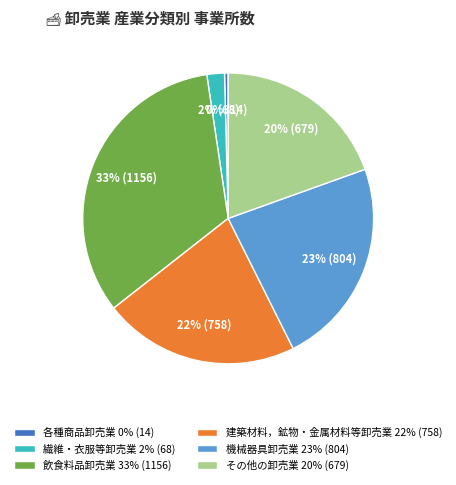

Does 飲食料品卸売業 account for over 50% of the chart?

No